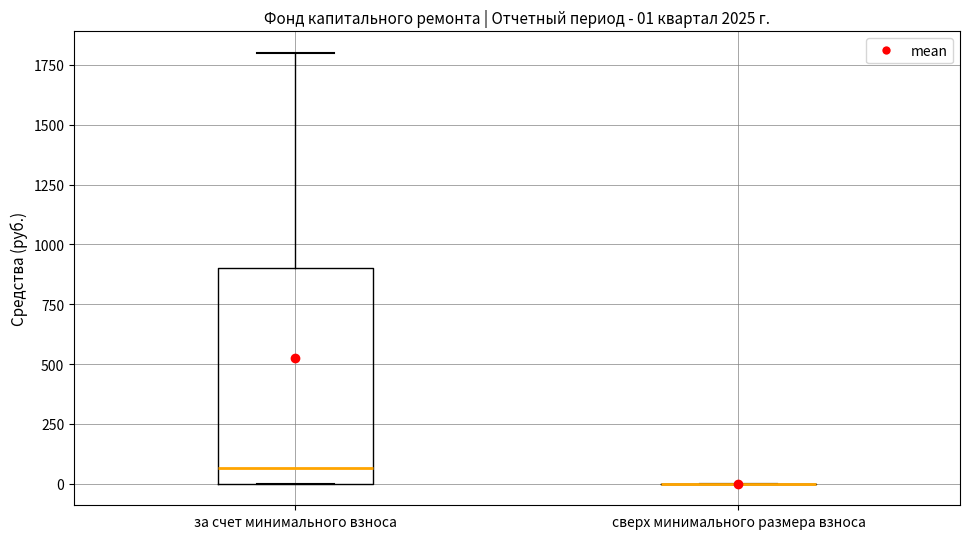

Comparing the boxes themselves (not the whiskers), which one is the tallest?

за счет минимального взноса